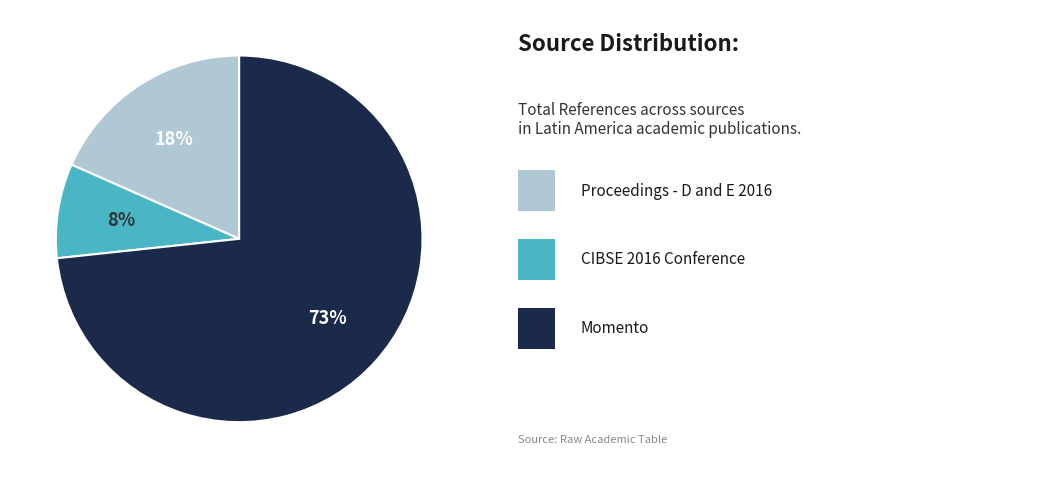

Does any single category account for the majority?

Yes